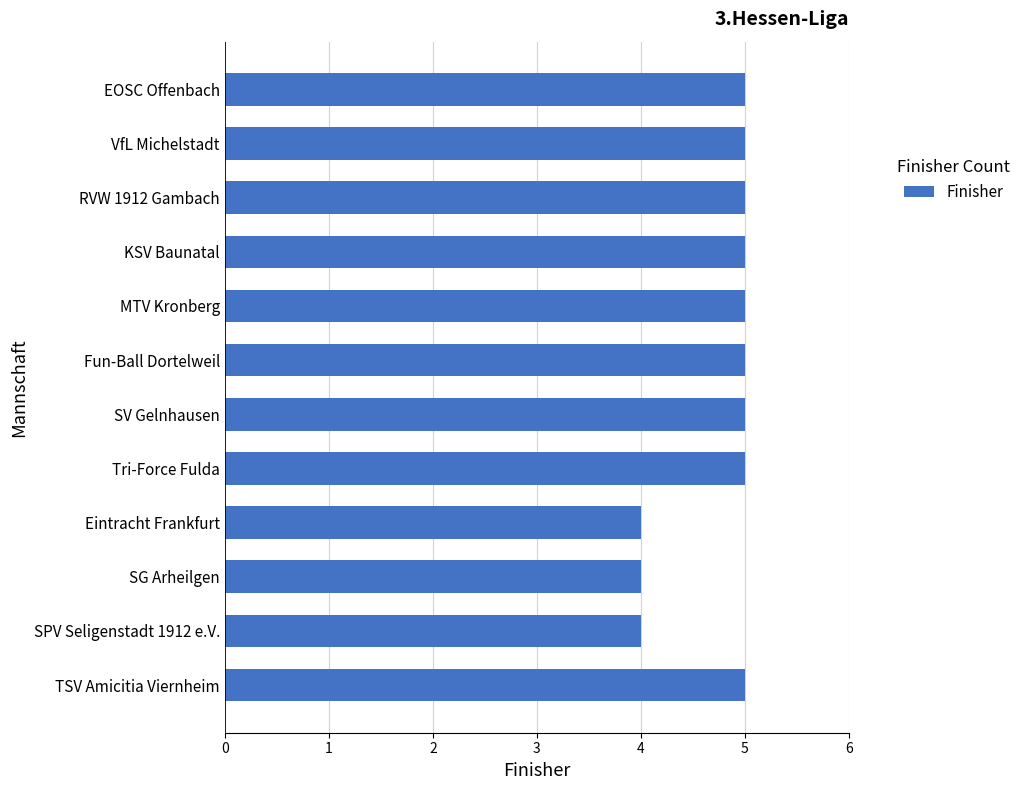

What is the label of the 4th bar from the bottom?

Eintracht Frankfurt